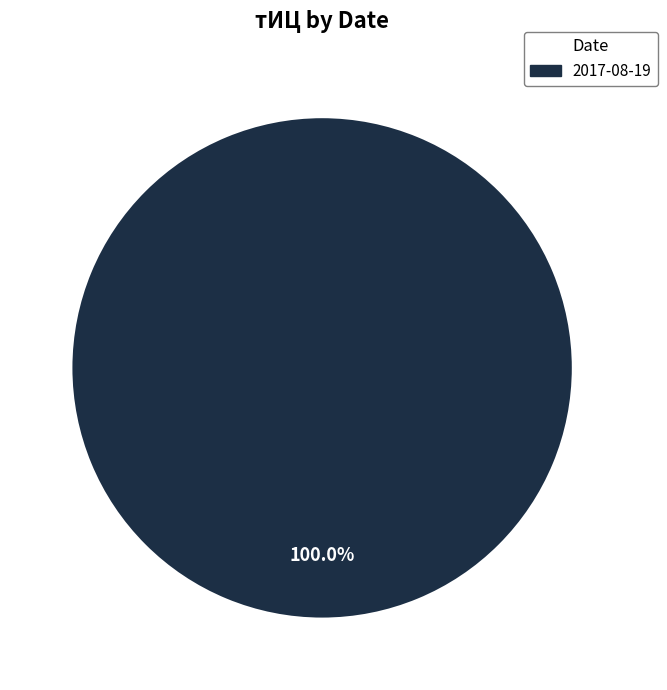

Does any single category account for the majority?

Yes